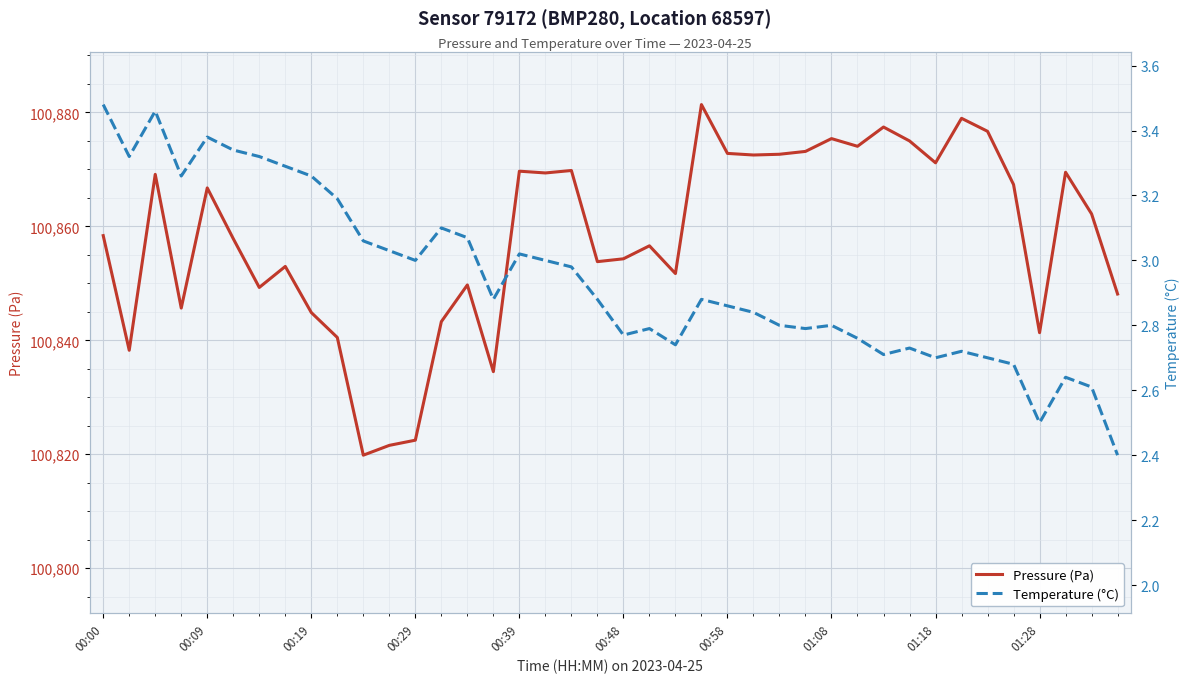

What is the maximum value for Pressure (Pa)?

100881.4